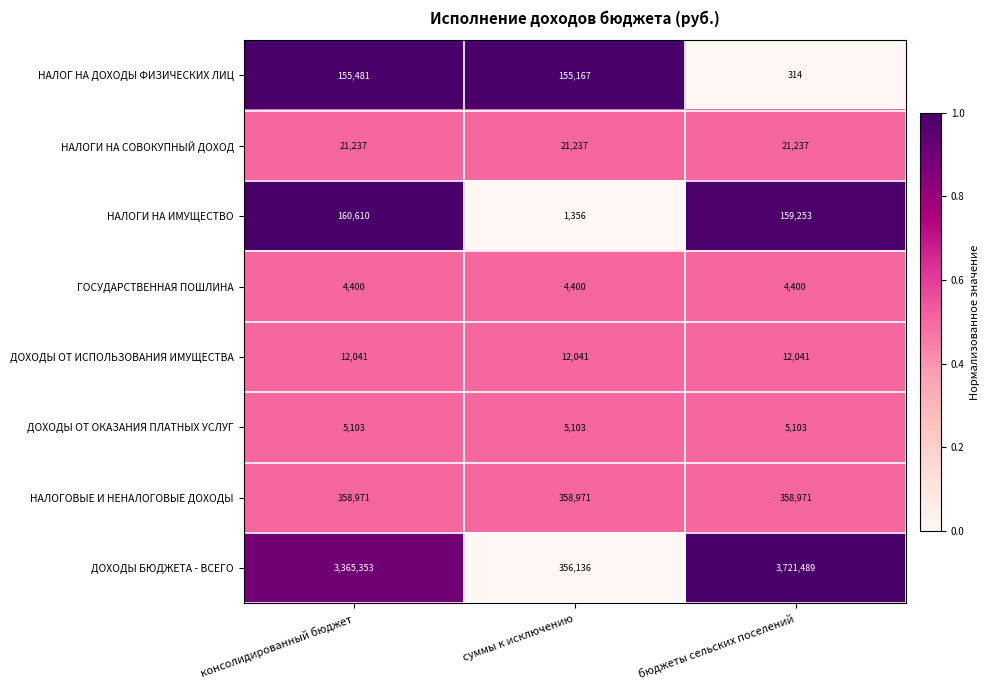

Which series has the largest range (max minus min)?

ДОХОДЫ БЮДЖЕТА - ВСЕГО